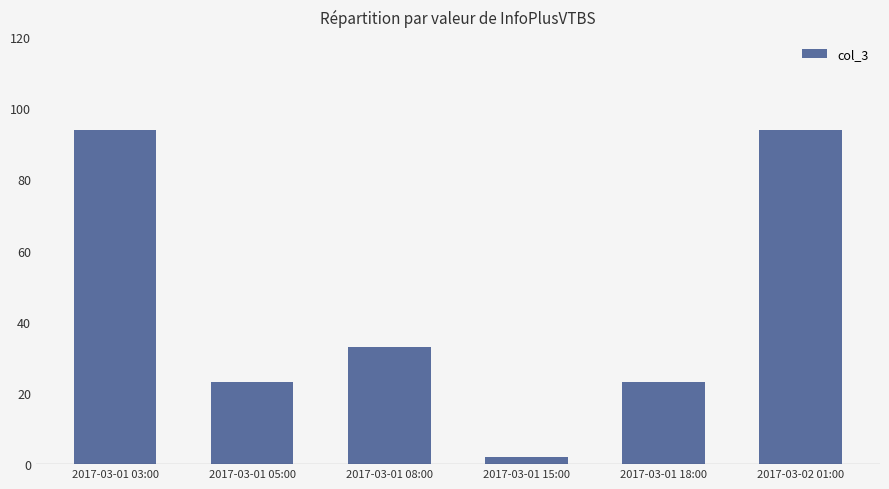

The value at 2017-03-02 01:00 is 158. True or false?

False